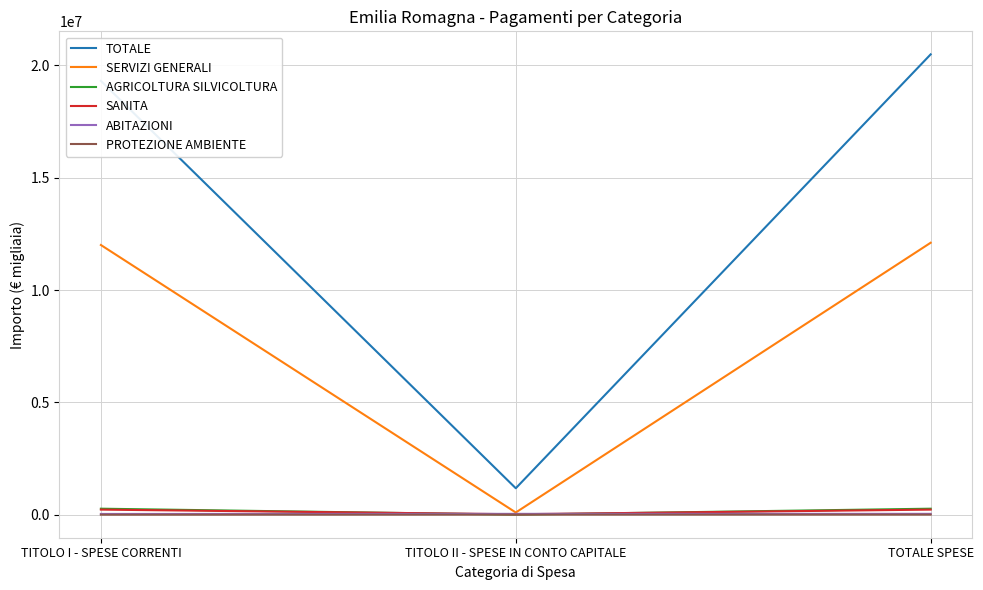

What is the minimum value shown in the chart?

2575.4